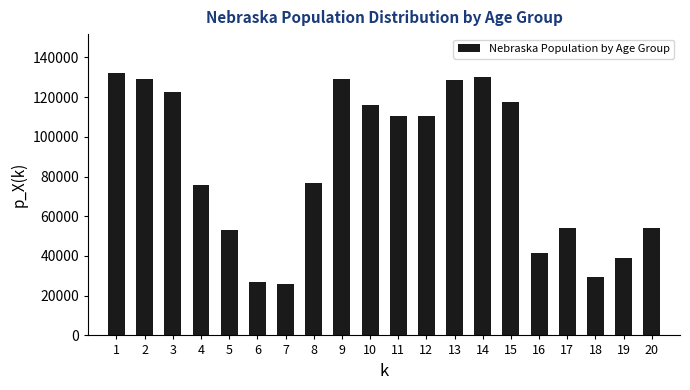

What is the maximum value shown in the chart?

131908